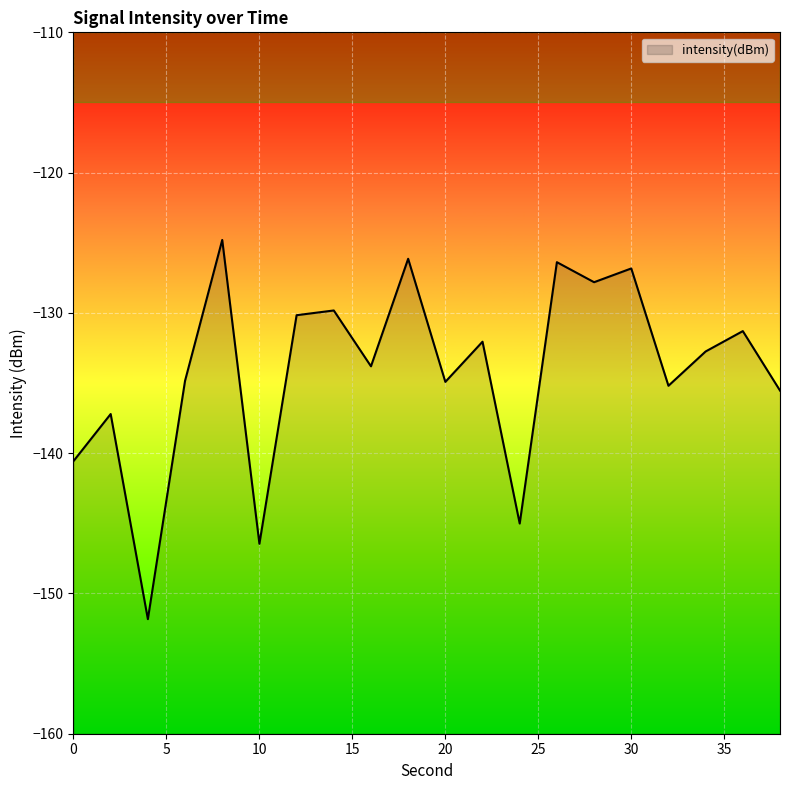

What is the sum of the values at 0 and 32?

-275.8